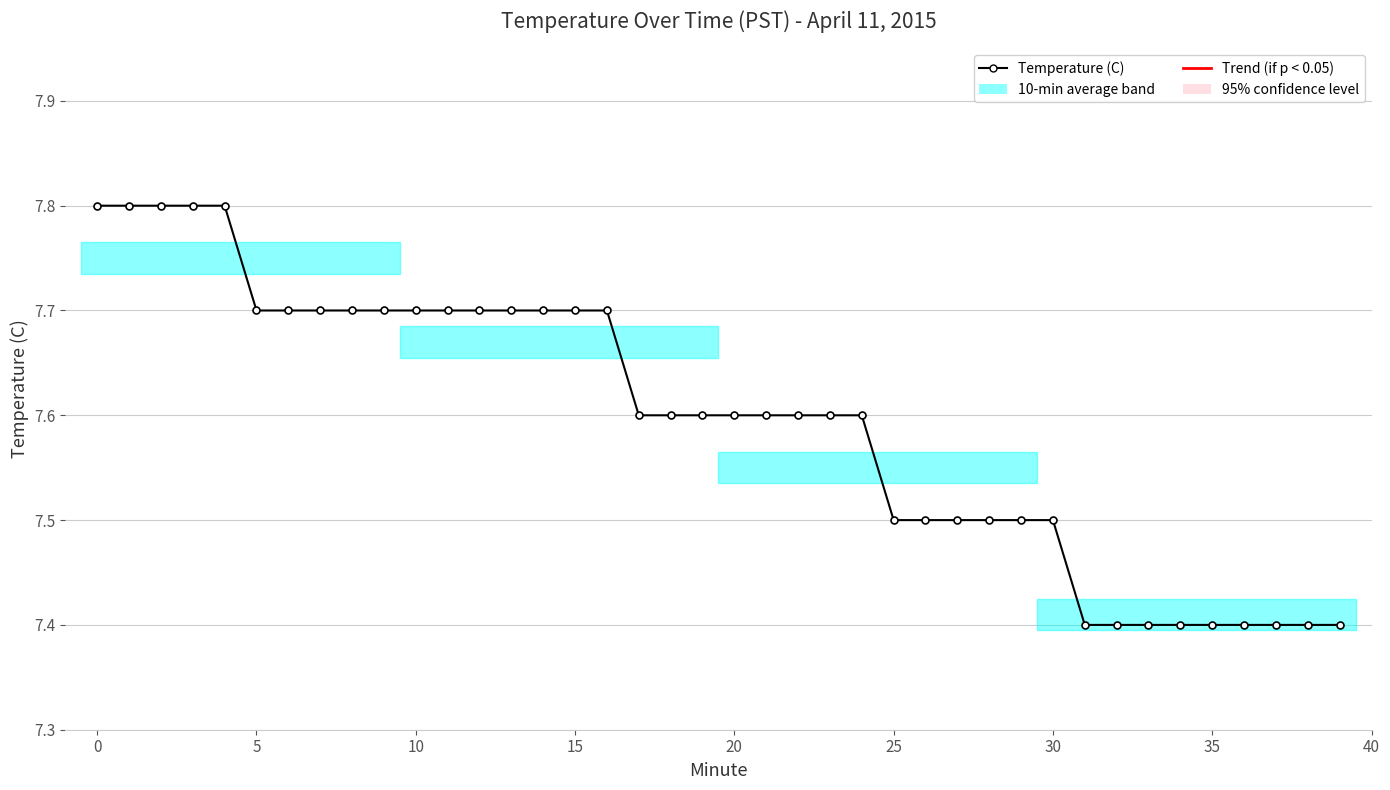

How many values are between 7 and 8?

40